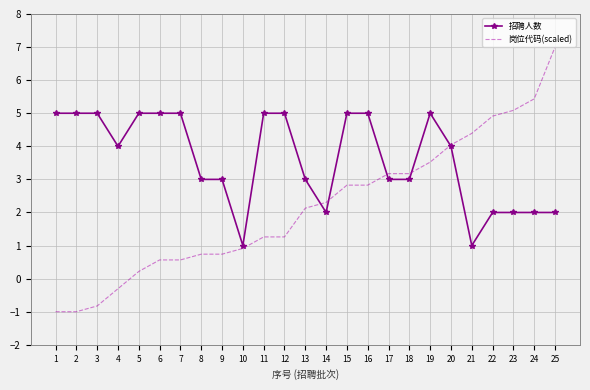

How many intersections are there between 招聘人数 and 岗位代码(scaled)?

5